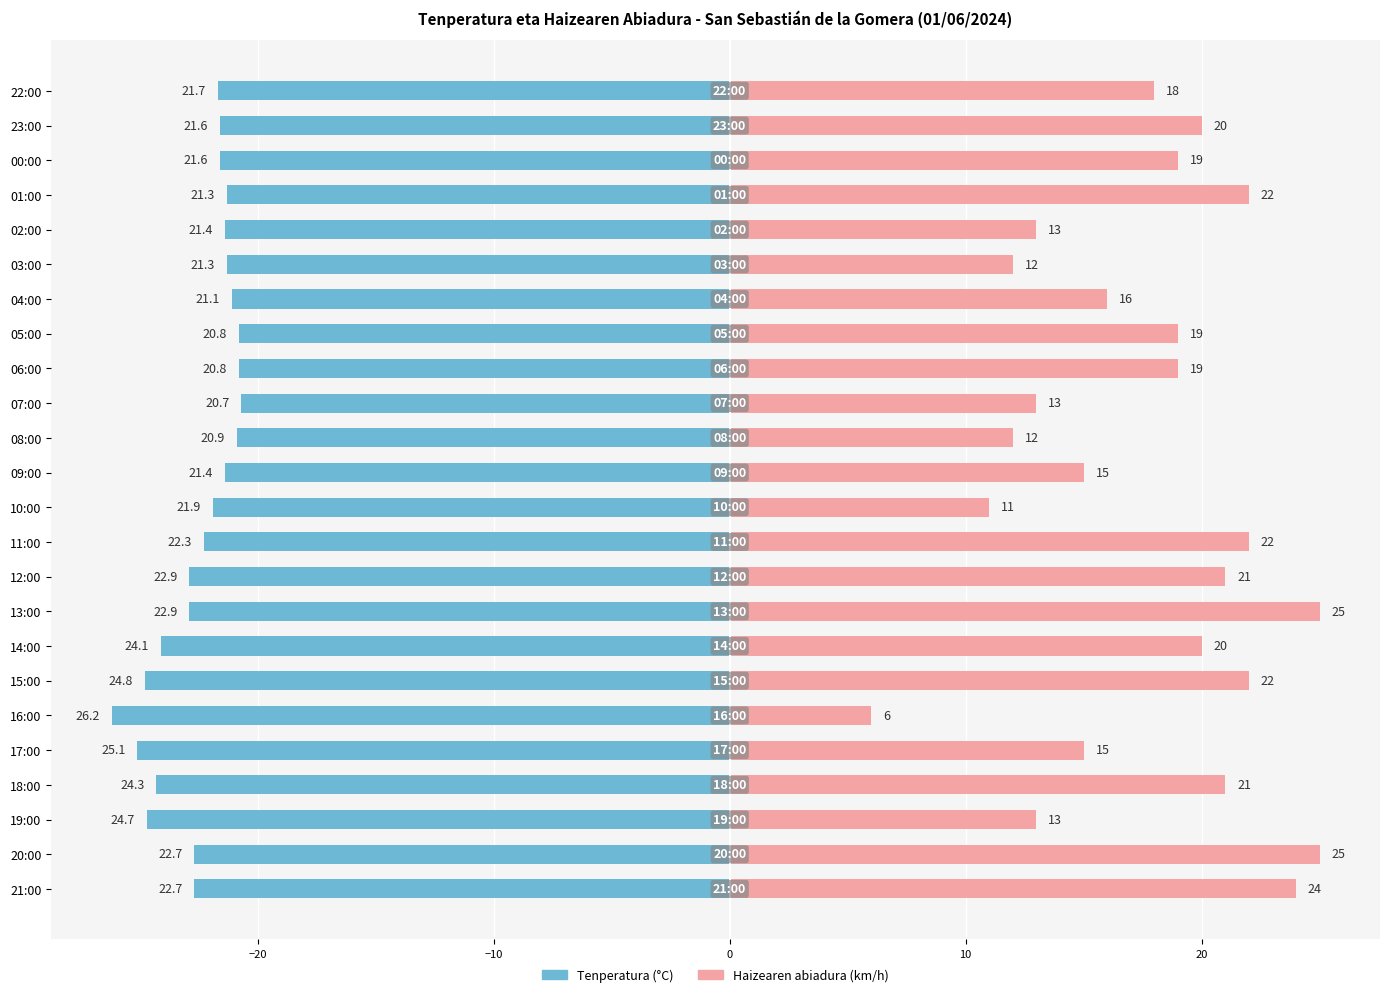

How many distinct data groups are displayed?

2